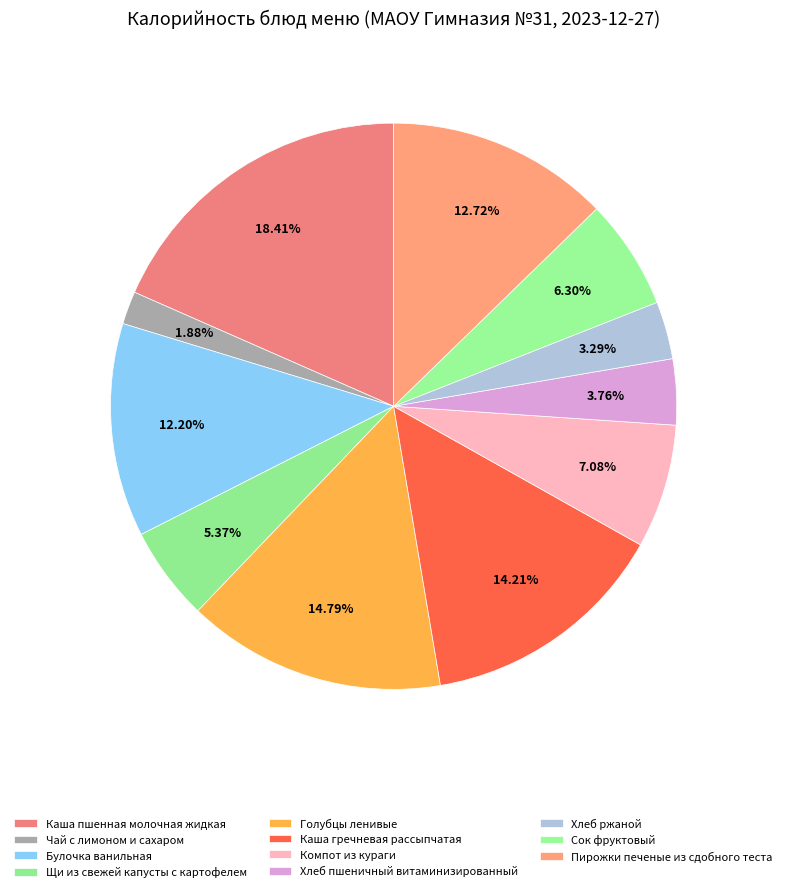

To the nearest percent, what percentage of the pie is Пирожки печеные из сдобного теста?

13%